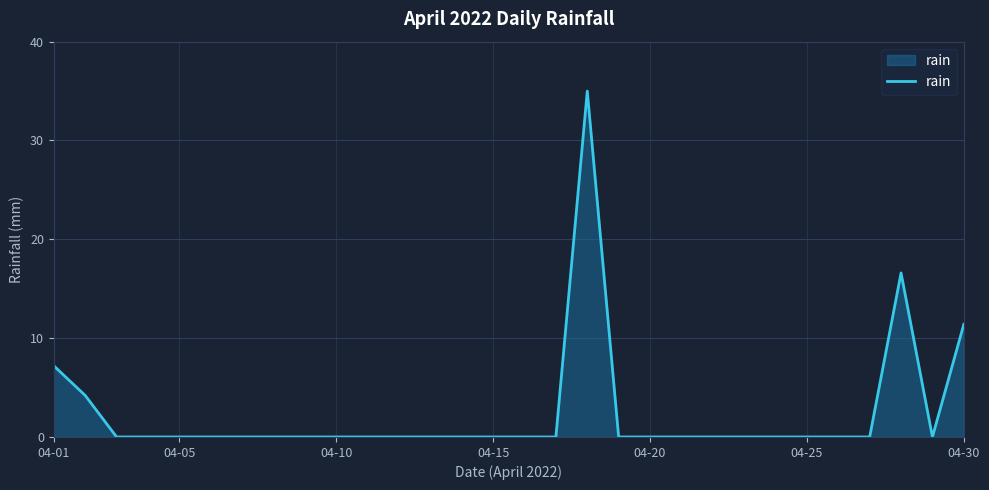

What is the difference between the maximum and minimum values?

35.0